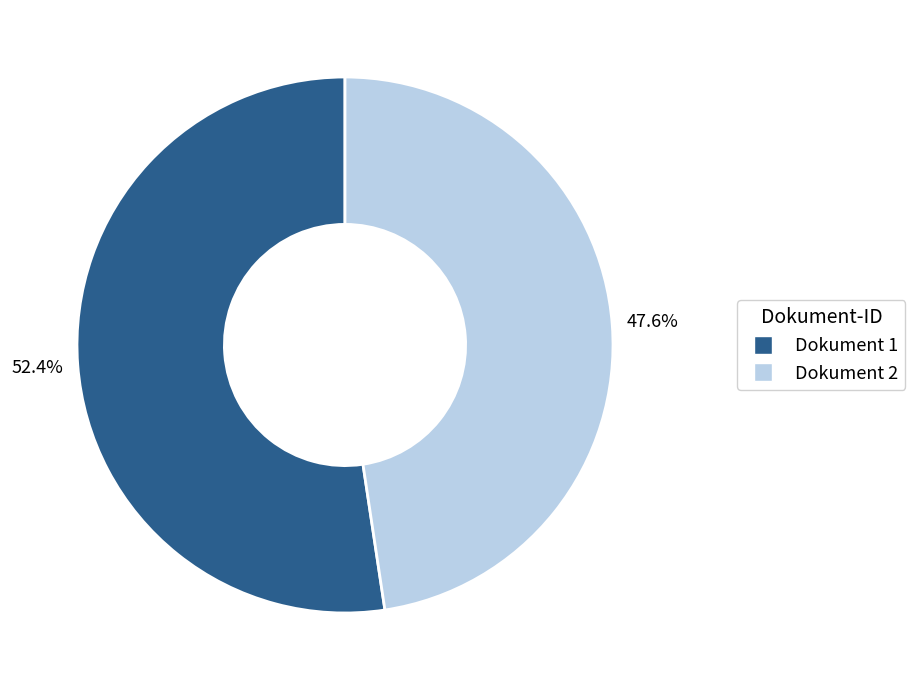

To the nearest percent, what is the difference between the largest and smallest slice percentages?

5%